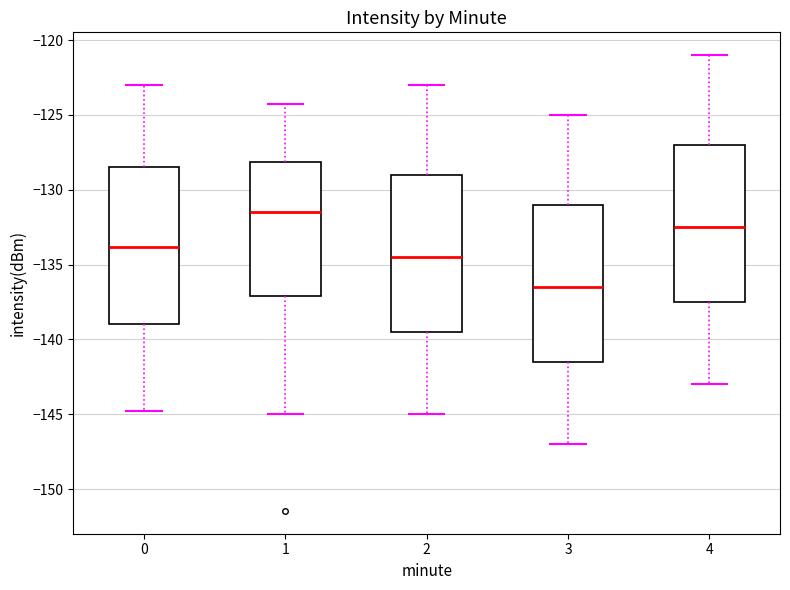

Reading left to right, read every box against the y-axis: the position of its median line, the range the box covers, and the ends of its whiskers. The values are not printed on the chart, so give them approximately, as read against the axis.

0: median -134.0, box -139.0 to -128.5, whiskers -145.0 to -123.0
1: median -131.5, box -137.0 to -128.0, whiskers -145.0 to -124.5
2: median -134.5, box -139.5 to -129.0, whiskers -145.0 to -123.0
3: median -136.5, box -141.5 to -131.0, whiskers -147.0 to -125.0
4: median -132.5, box -137.5 to -127.0, whiskers -143.0 to -121.0